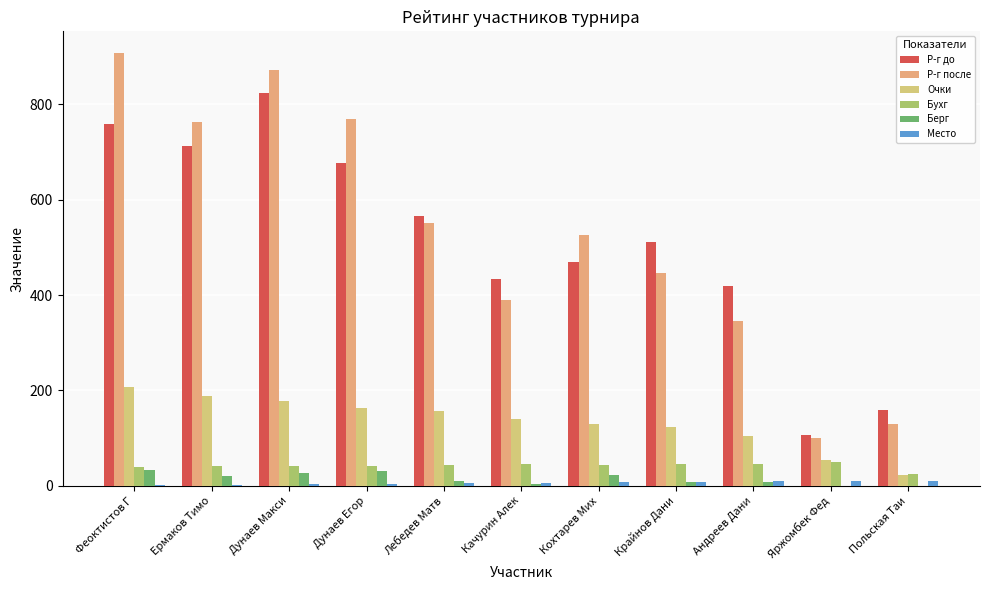

How many data points does each series have?

11